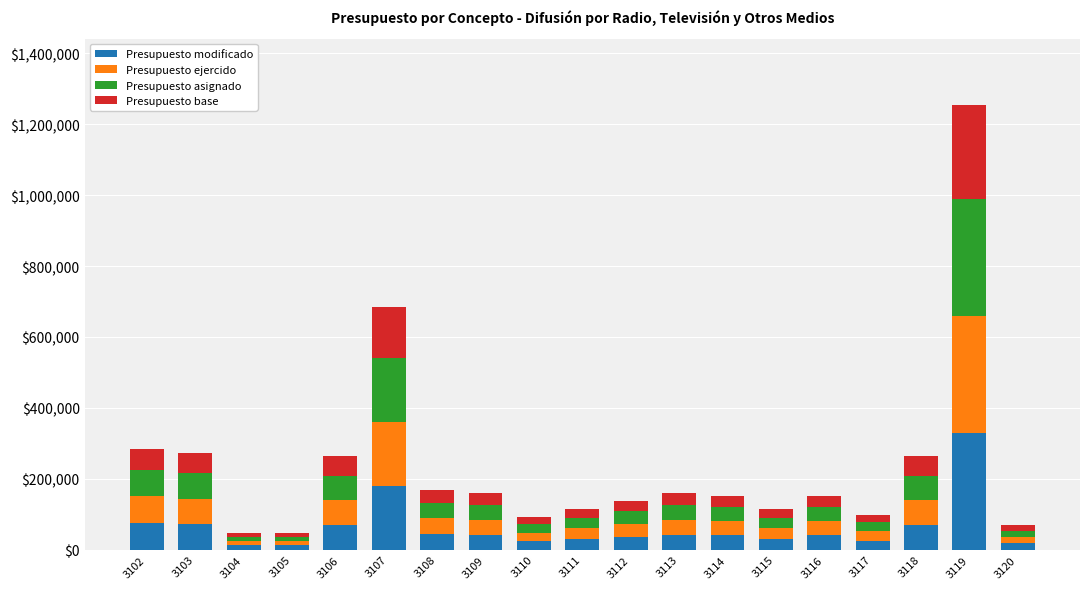

What is the maximum value for Presupuesto modificado?

330000.0